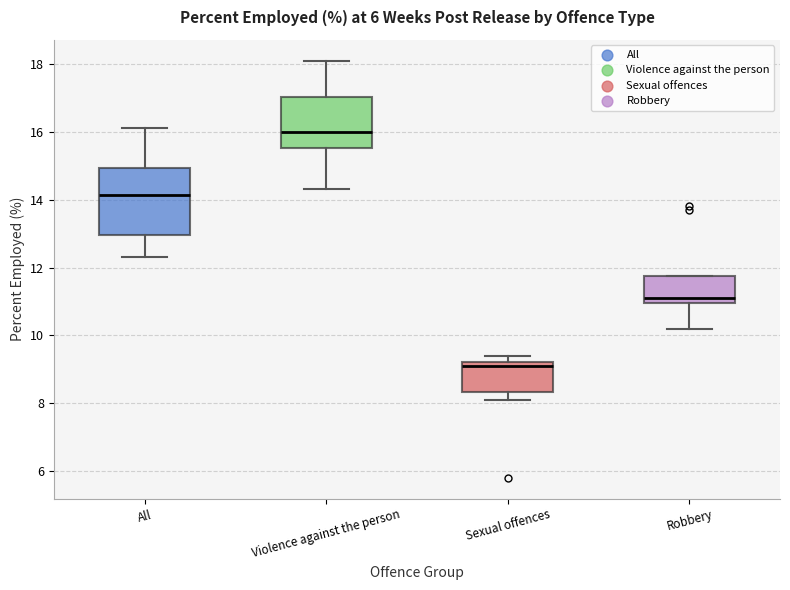

Which box has the highest median line?

Violence against the person